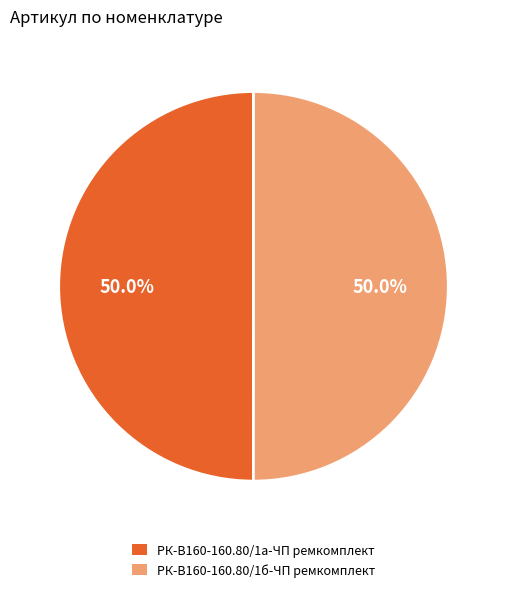

Count the number of slices in the pie.

2